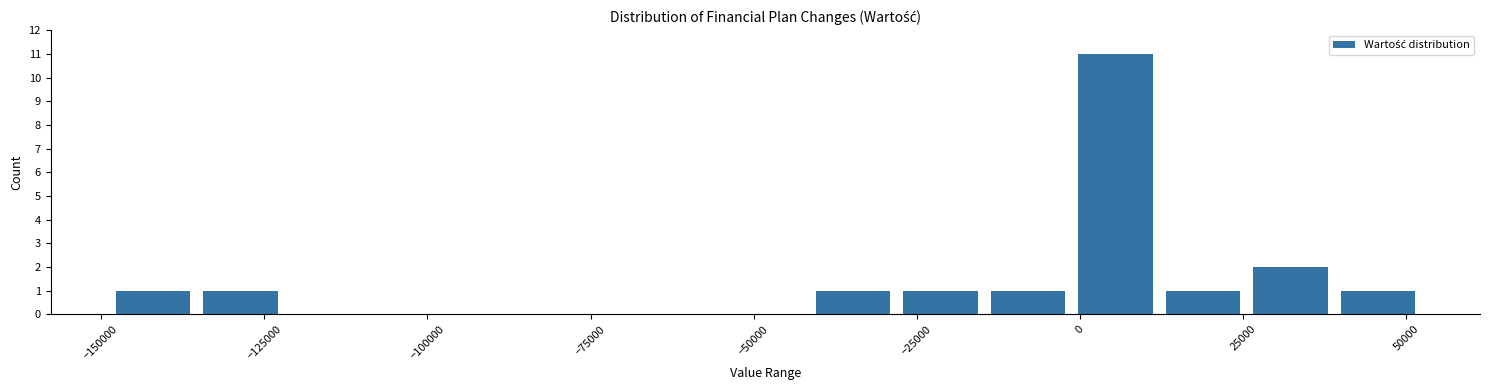

Around what value on the x-axis is the tallest bar? Give the approximate position of its centre, as read against the axis.

5000